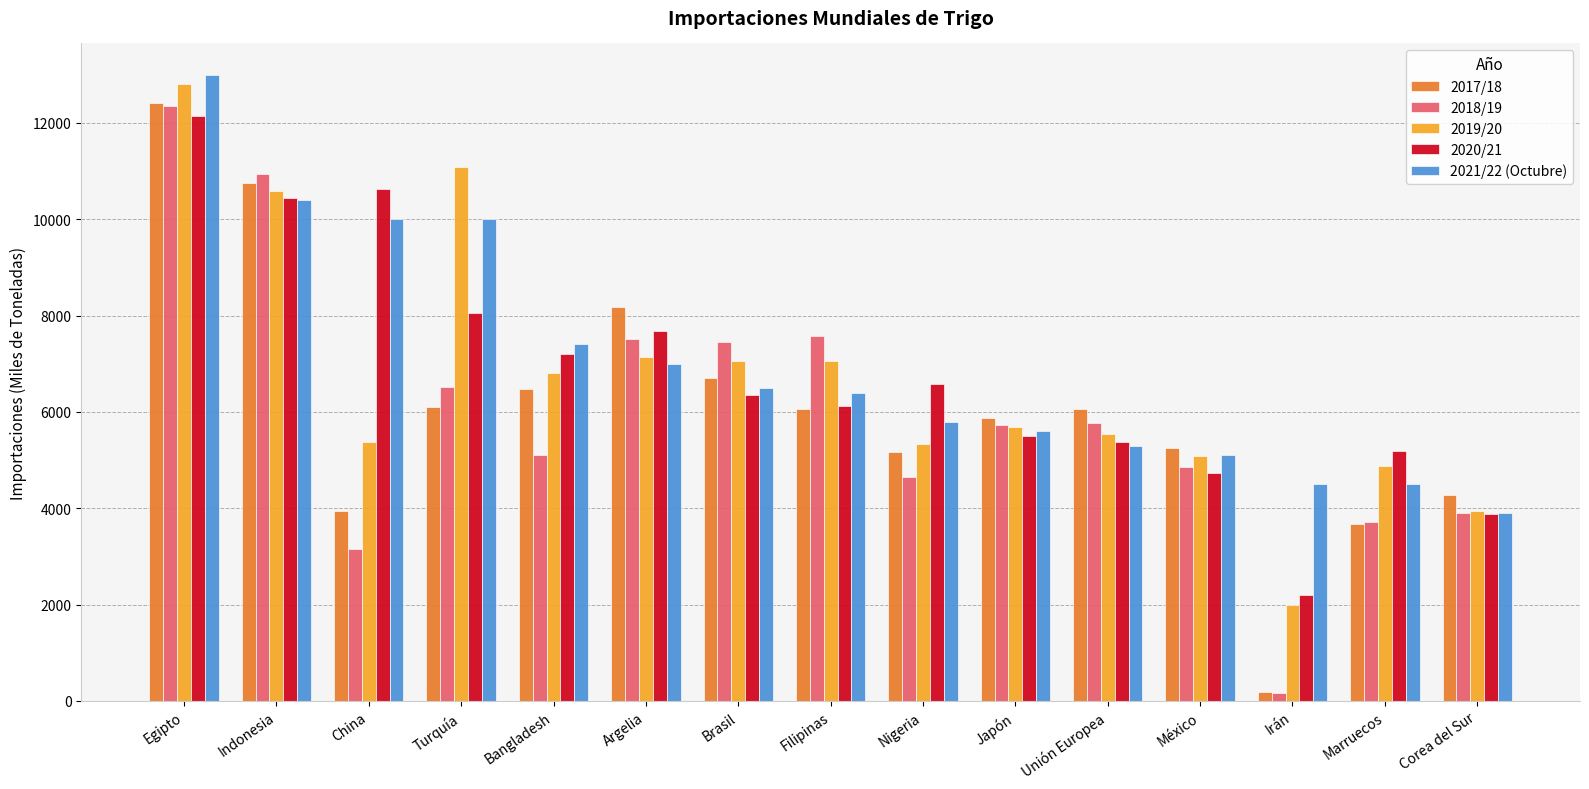

What is the total value across all series at México?

25010